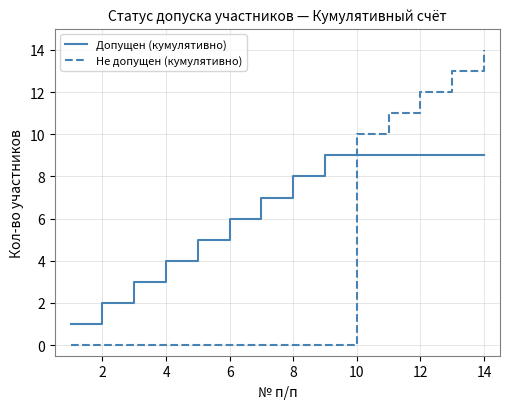

Which series ends up on top after the final intersection of Допущен (кумулятивно) and Не допущен (кумулятивно)?

Не допущен (кумулятивно)